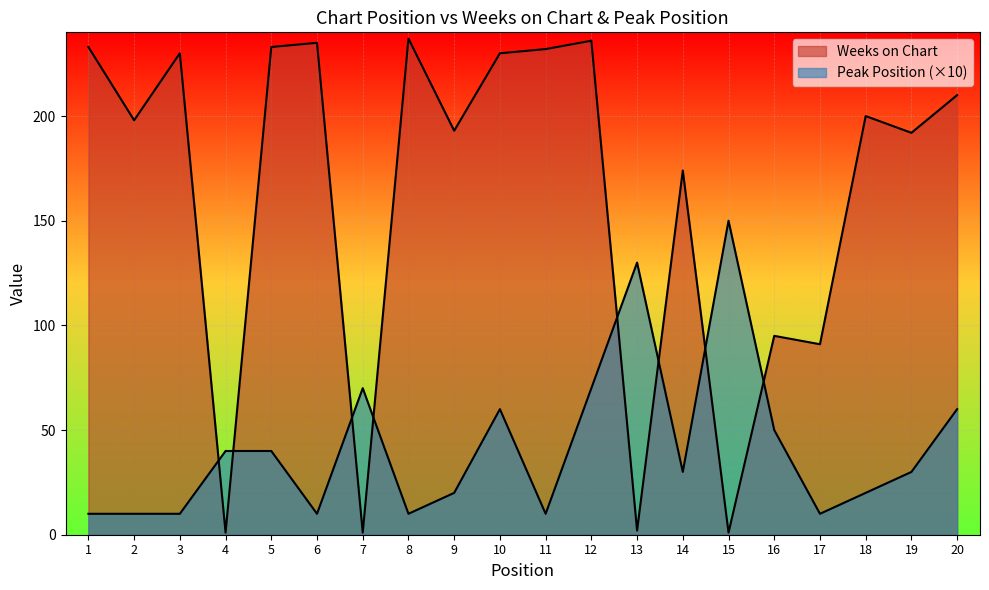

What is the difference between the second highest and minimum values in the Weeks on Chart series?

235